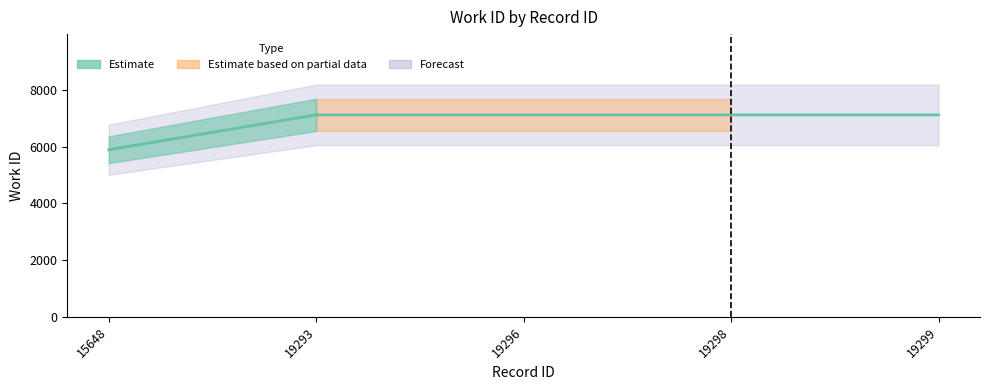

Reading left to right, transcribe all the data shown in this chart.

5891	7120	7120	7120	7120